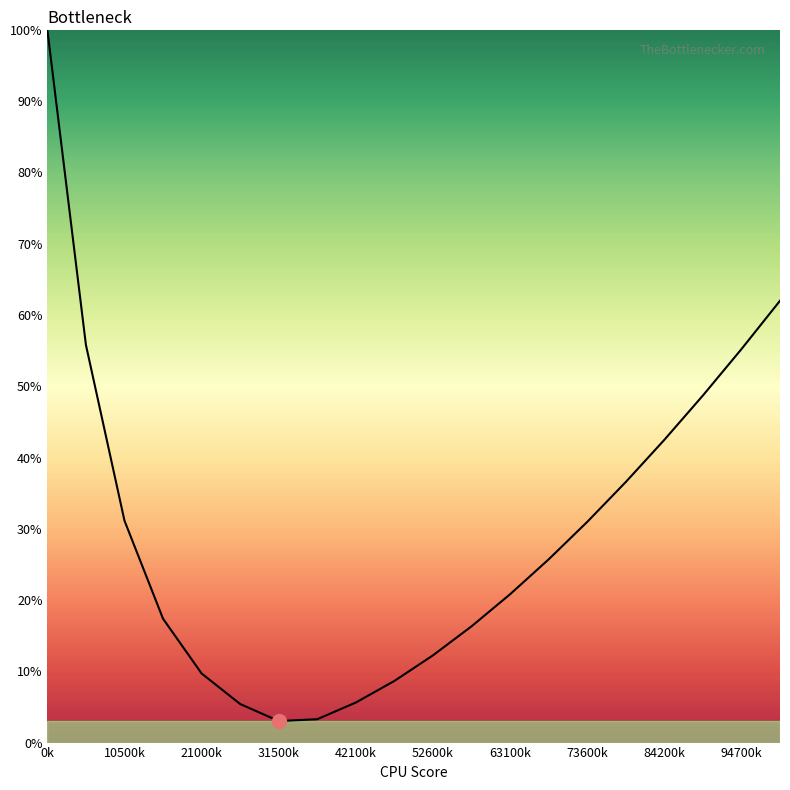

What is the greatest value displayed?

100.0